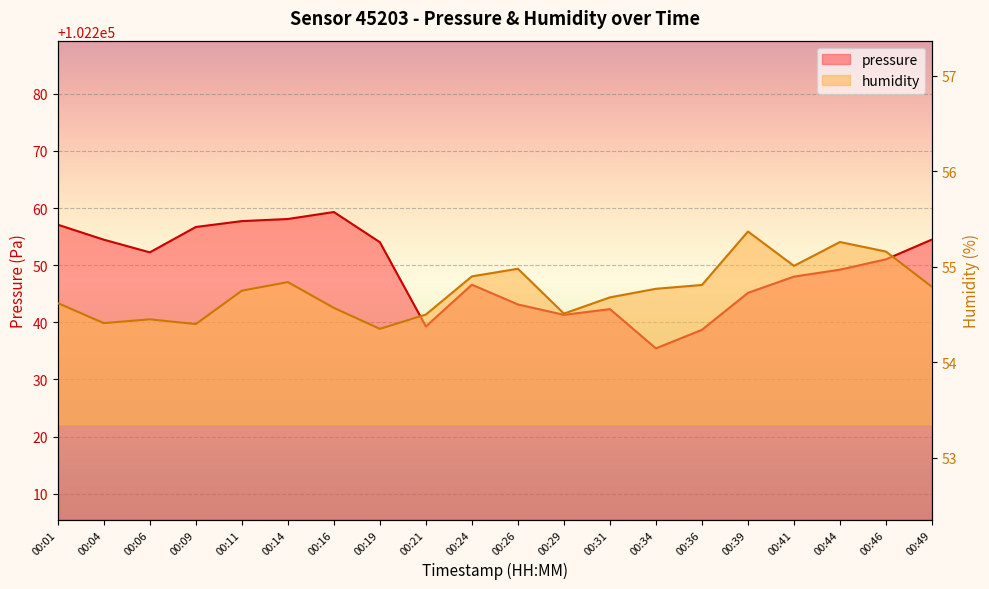

How many lines are shown in the chart?

2